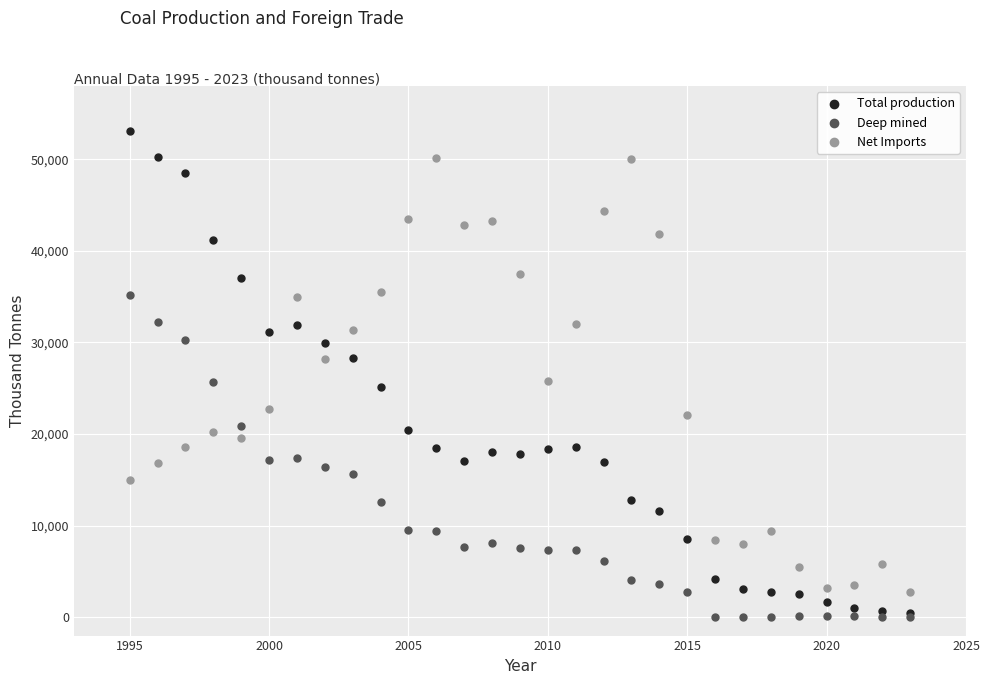

What are all the series names shown in the legend?

Total production, Deep mined, Net Imports